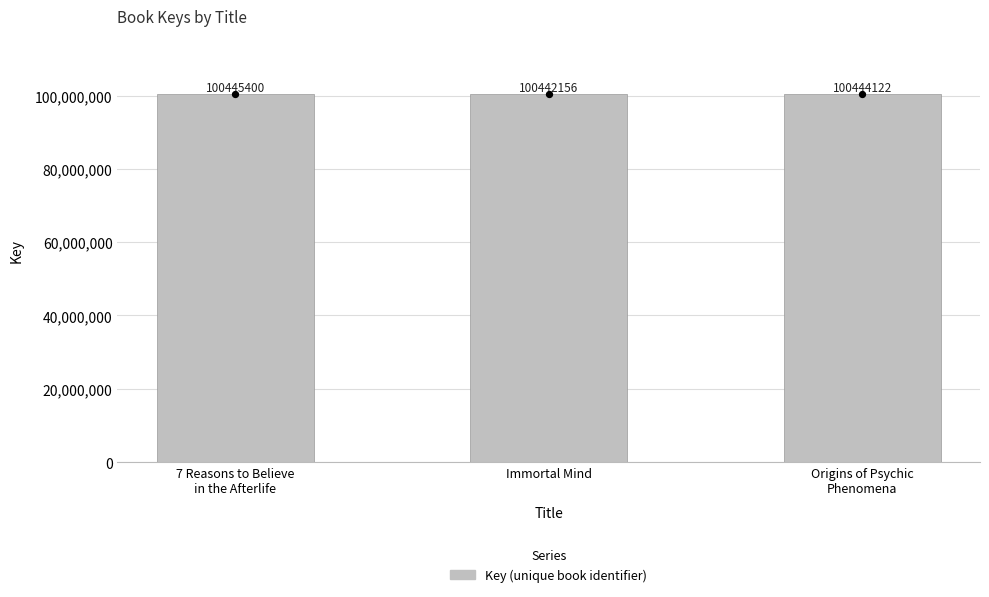

What is the change in value from 7 Reasons to Believe
in the Afterlife to Origins of Psychic
Phenomena?

-1278